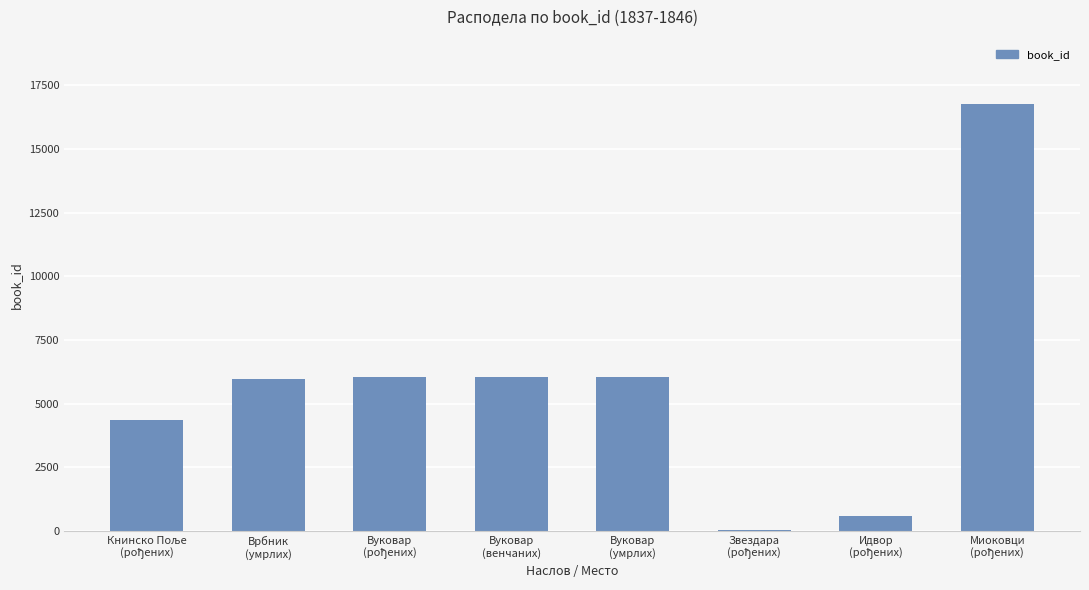

What is the maximum value shown in the chart?

16769